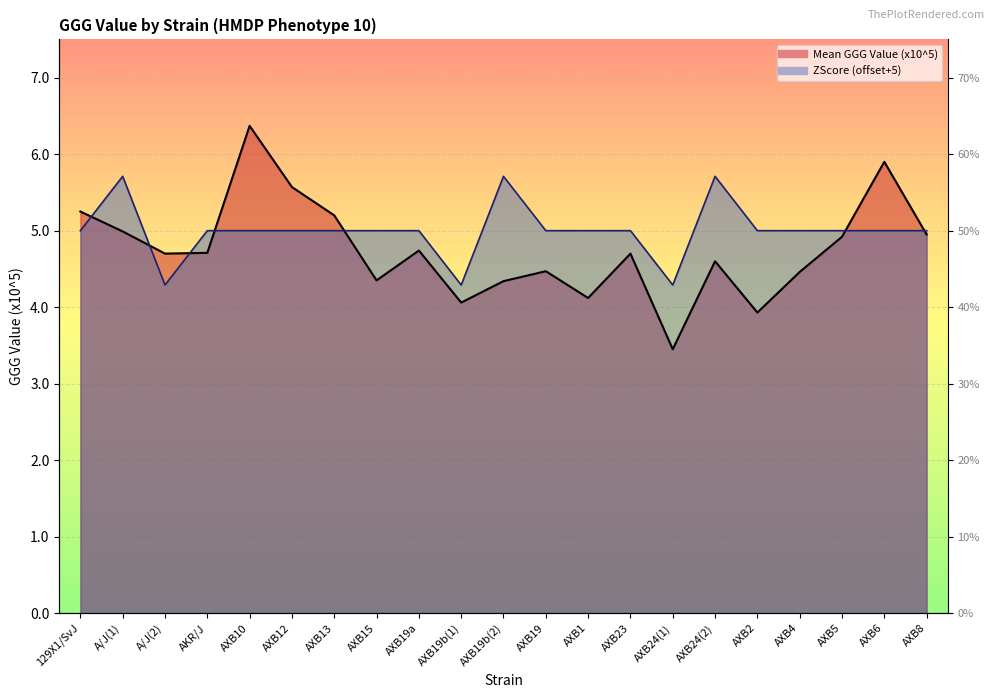

Does the chart display data point markers on the line(s)?

No